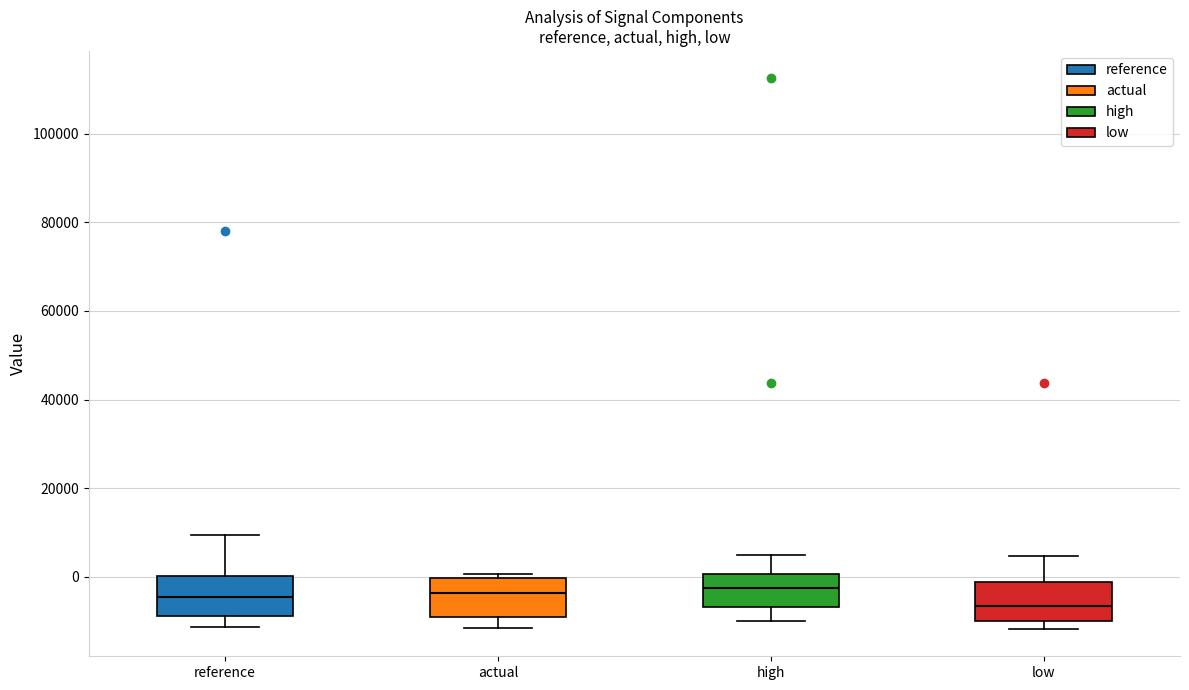

Reading left to right, read every box against the y-axis: the position of its median line, the range the box covers, and the ends of its whiskers. The values are not printed on the chart, so give them approximately, as read against the axis.

reference: median -4000, box -8000 to 0, whiskers -12000 to 10000
actual: median -4000, box -10000 to 0, whiskers -12000 to 0 (just above the box's upper edge)
high: median -2000, box -6000 to 0, whiskers -10000 to 4000
low: median -6000, box -10000 to -2000, whiskers -12000 to 4000